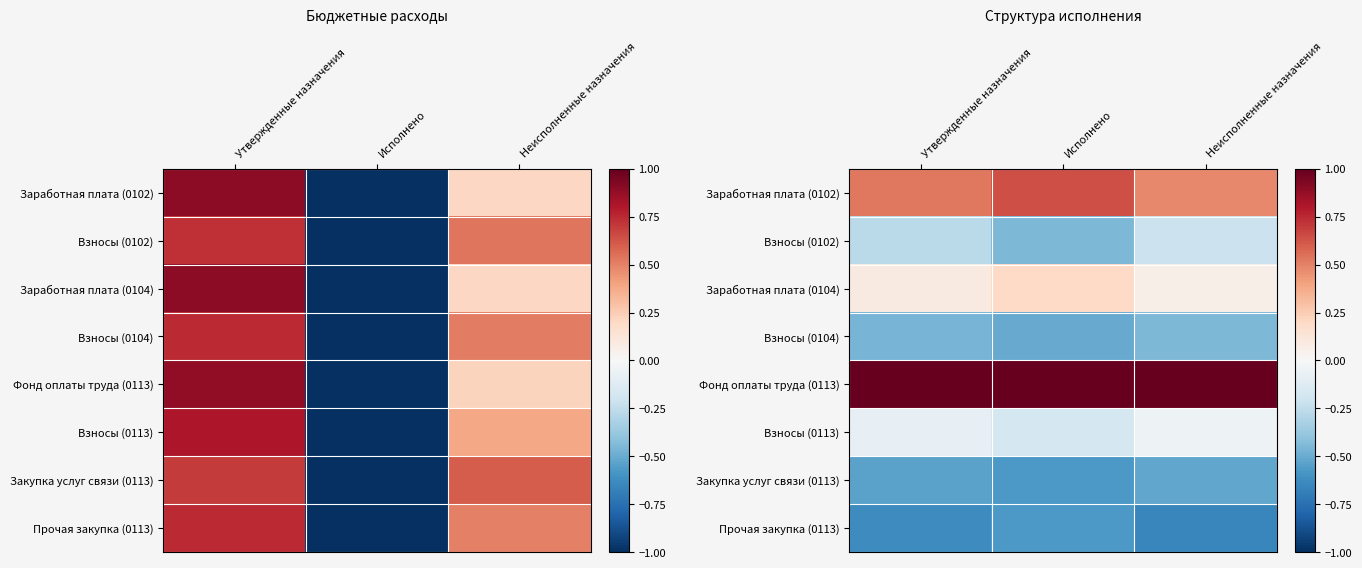

How many categories are shown in the chart?

3